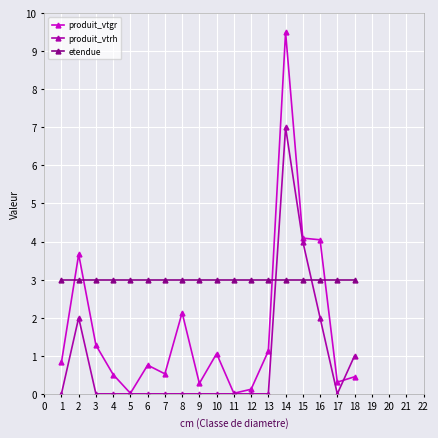

What is the maximum value shown in the chart?

9.5